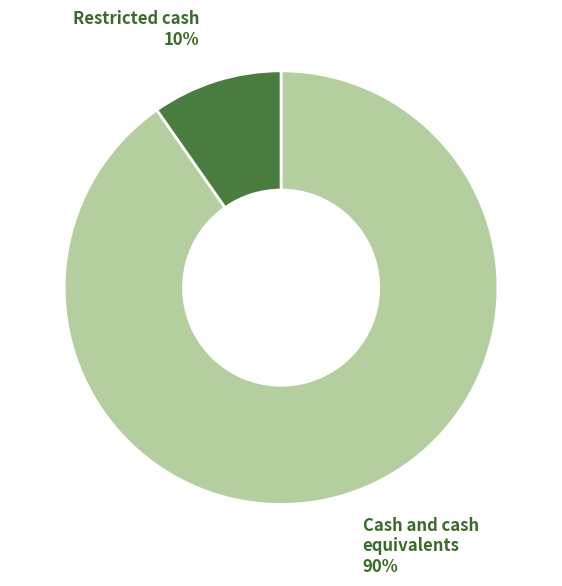

Is it true that Cash and cash equivalents is 99% of the pie?

False